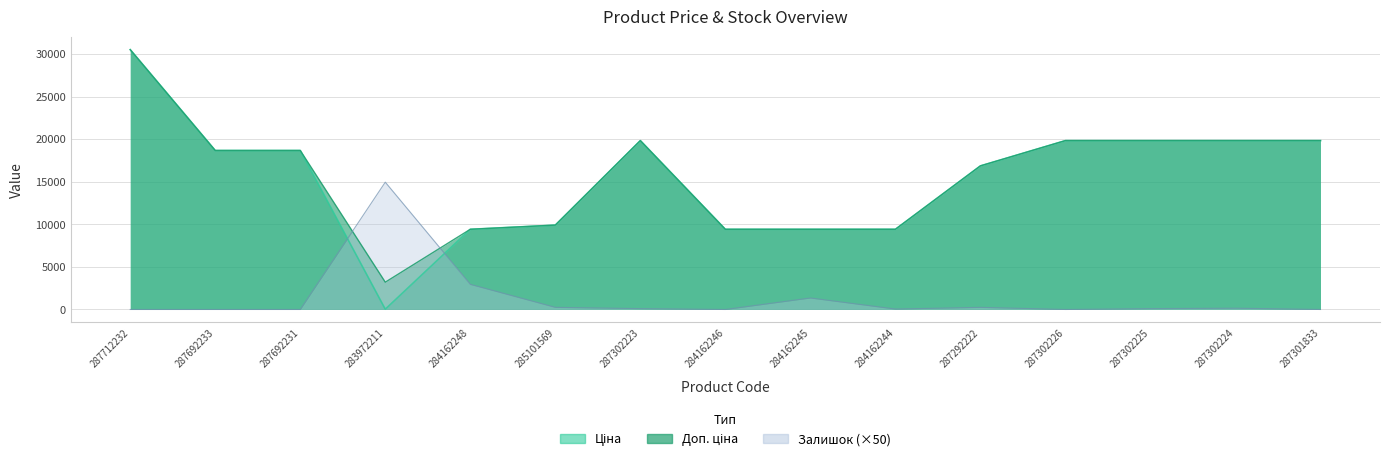

Which series changed the most between 285101569 and 284162244?

Ціна